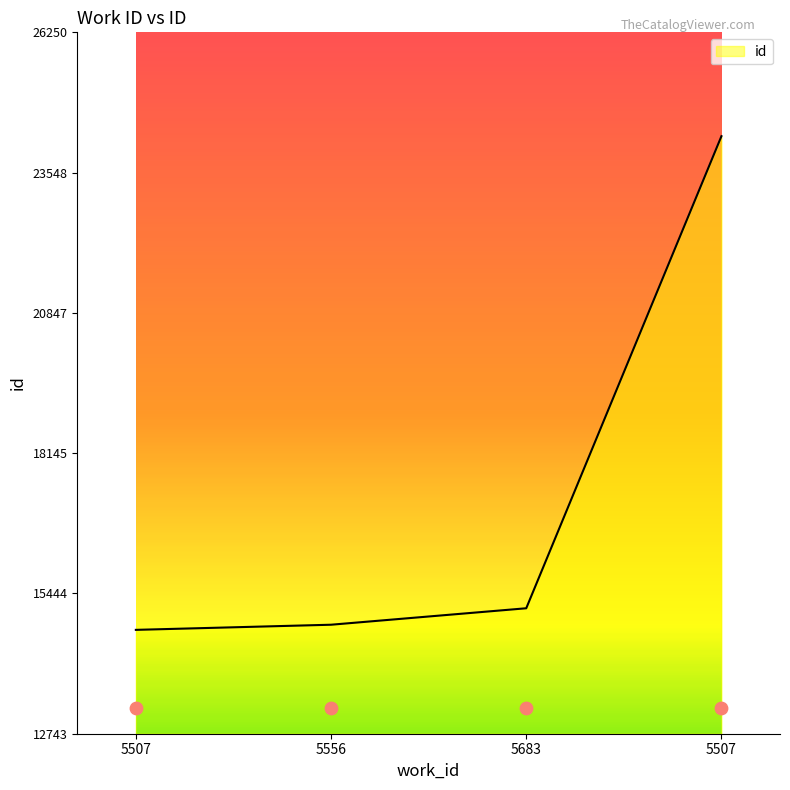

Which has a higher value, 5507 or 5683?

5683